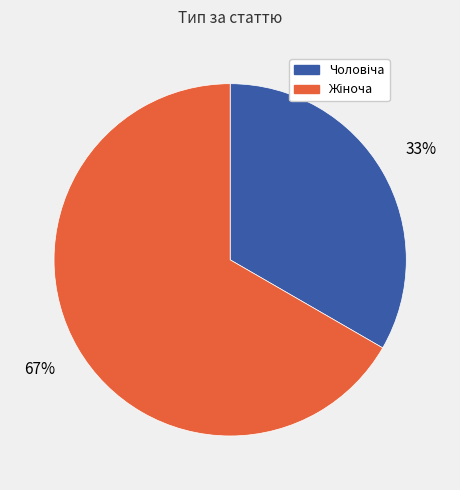

Is there any slice that represents more than half of the pie?

Yes